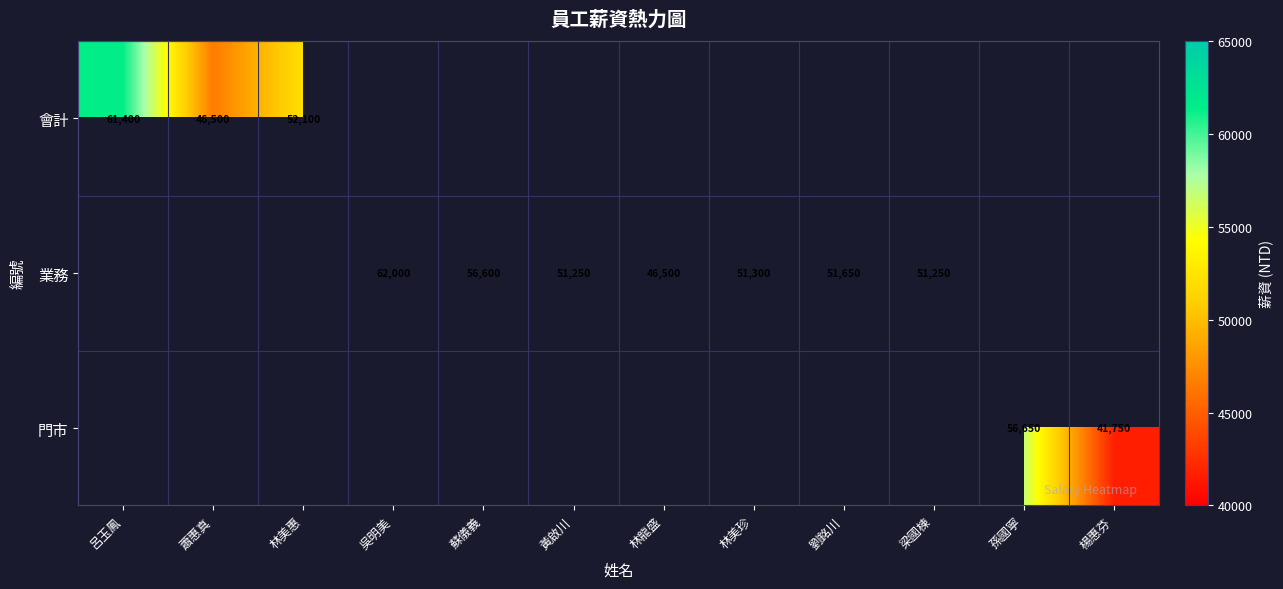

Is it true that 業務 equals 56600 at 蘇儀義?

True